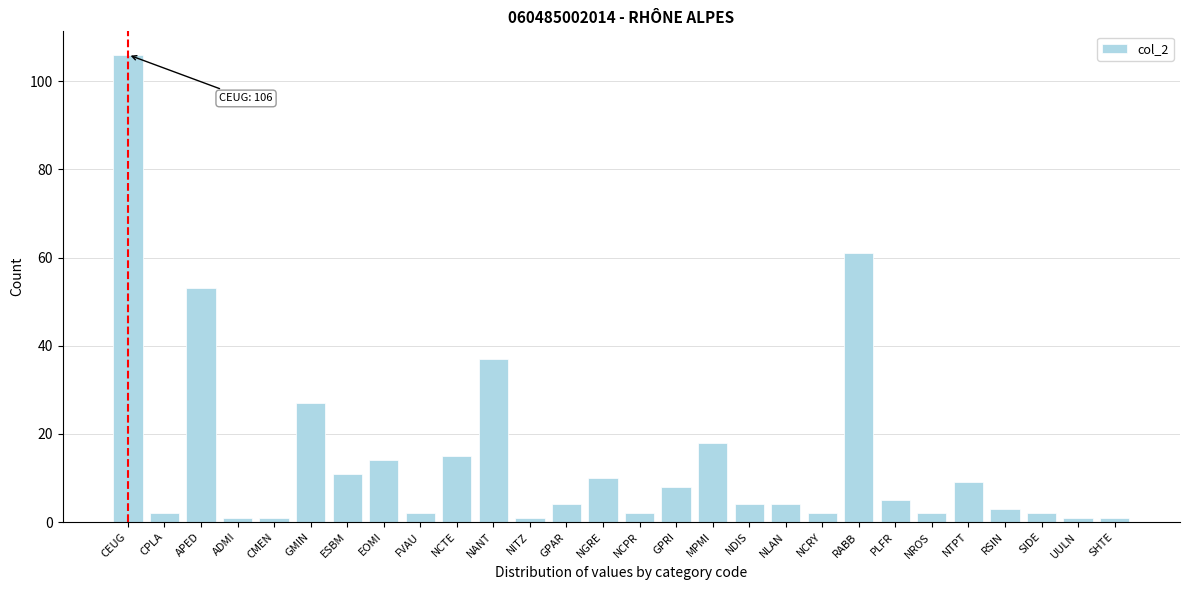

Reading right to left, what are all the values shown in this chart?

1	1	2	3	9	2	5	61	2	4	4	18	8	2	10	4	1	37	15	2	14	11	27	1	1	53	2	106